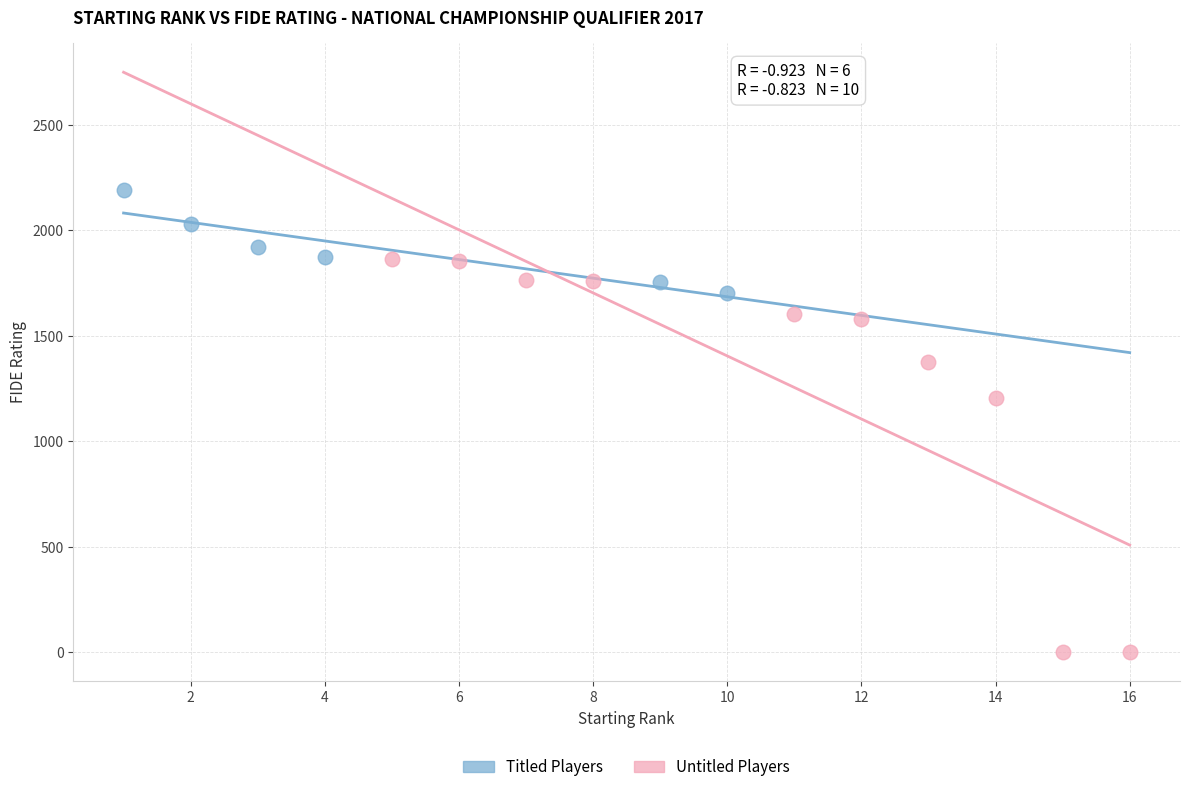

Which series contains the lowest Y value?

Untitled Players